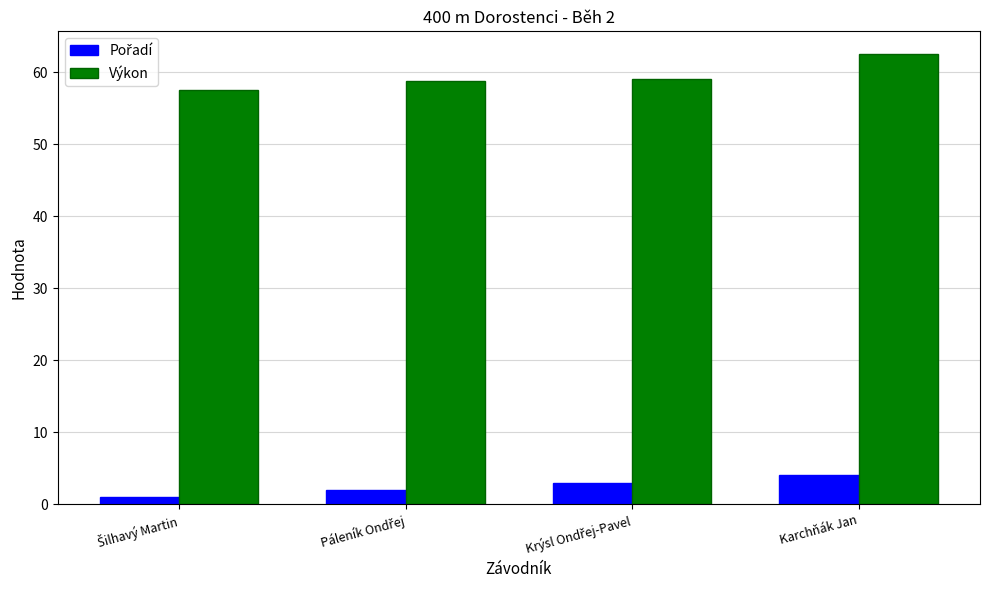

What is the difference between the maximum and minimum values in the Výkon series?

5.0